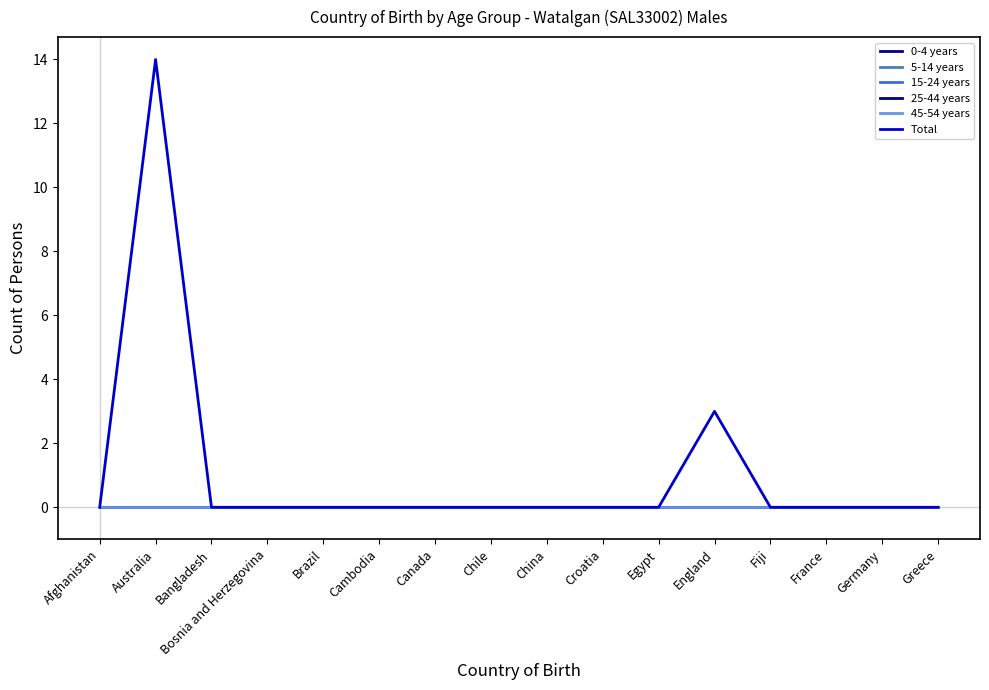

True or false: Total and 15-24 years intersect in this chart.

False